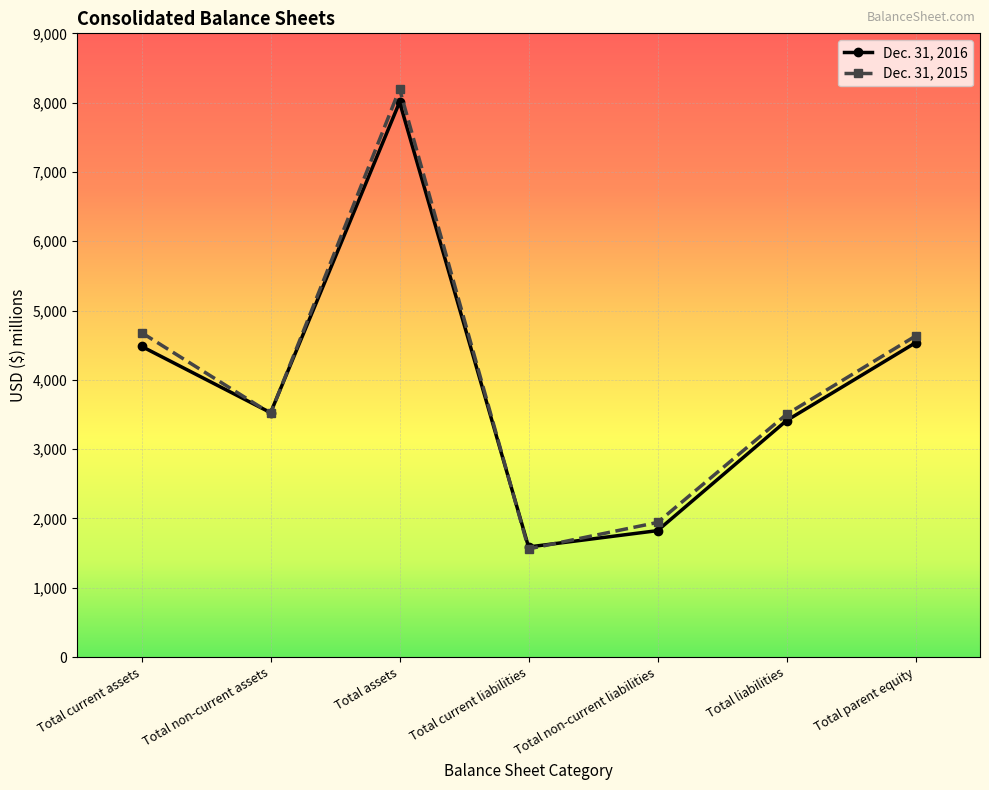

Which series changed the most between Total non-current assets and Total assets?

Dec. 31, 2015